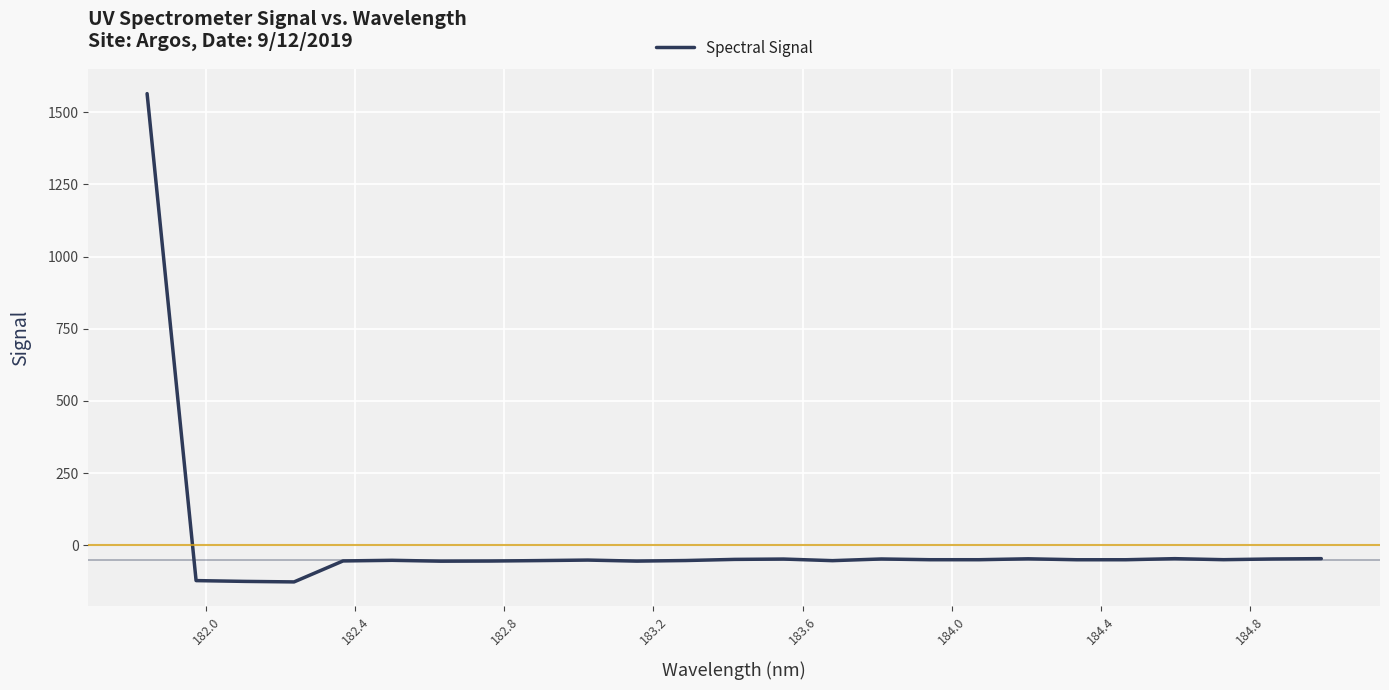

What is the difference between the maximum and minimum values?

1691.9